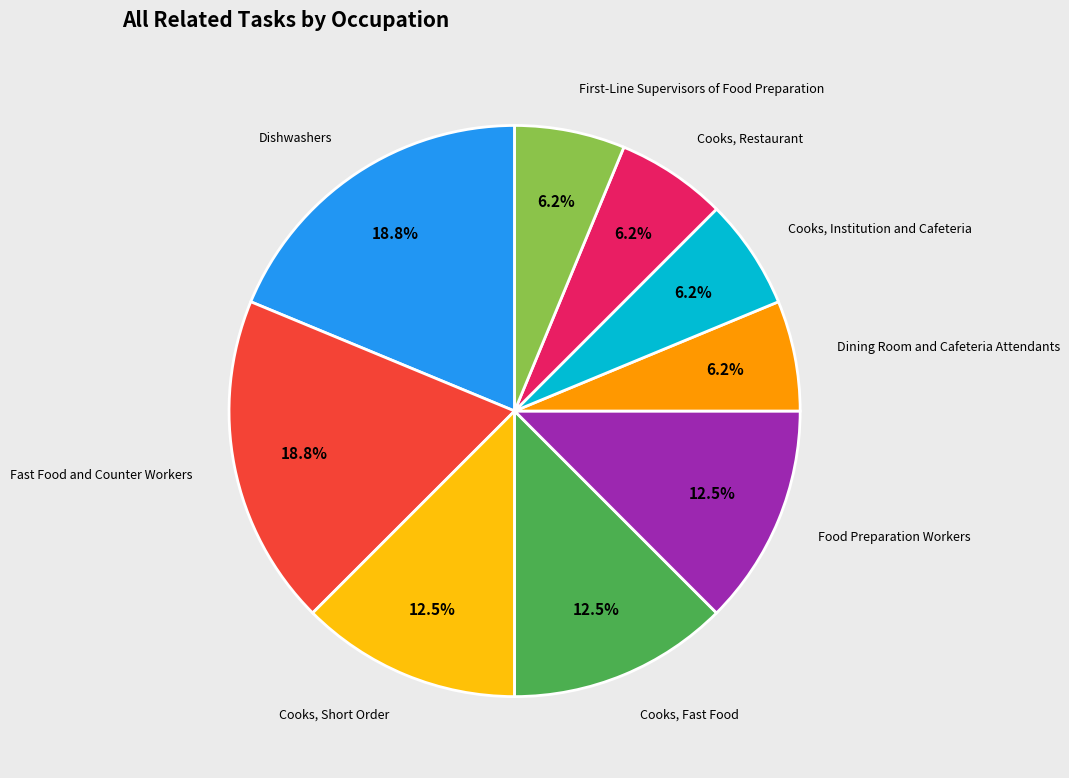

What percentage is the Cooks, Restaurant slice, to the nearest percent?

6%